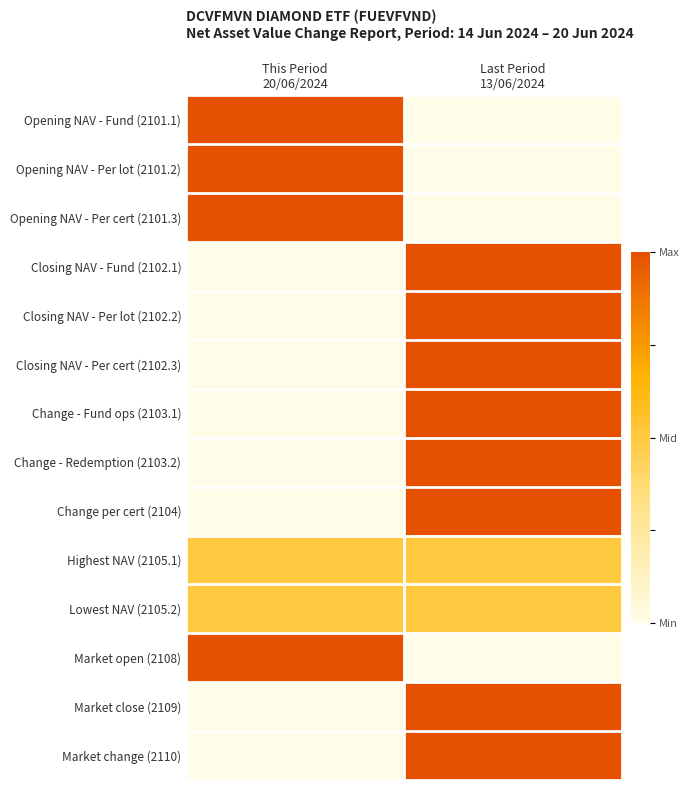

At how many categories does at least one series exceed 0?

2